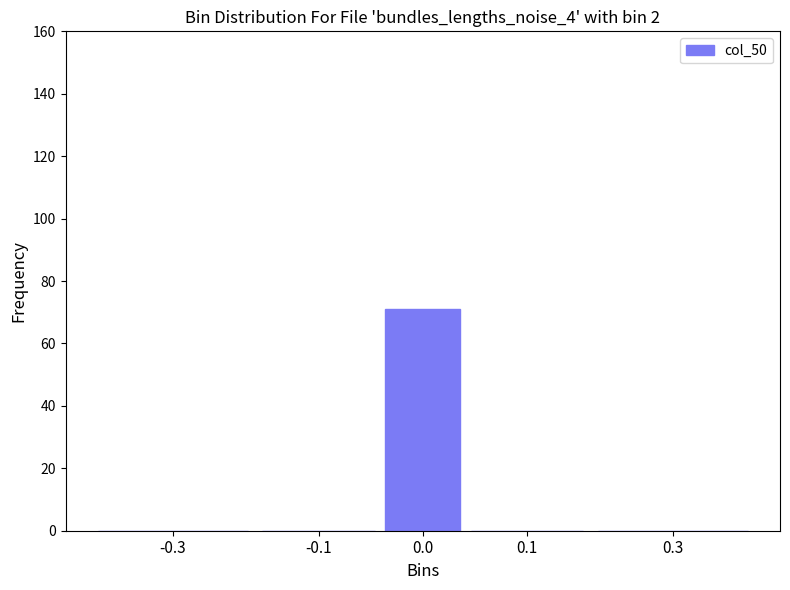

Reading right to left, transcribe all the data shown in this chart.

0.3=0	0.1=0	0.0=71	-0.1=0	-0.3=0